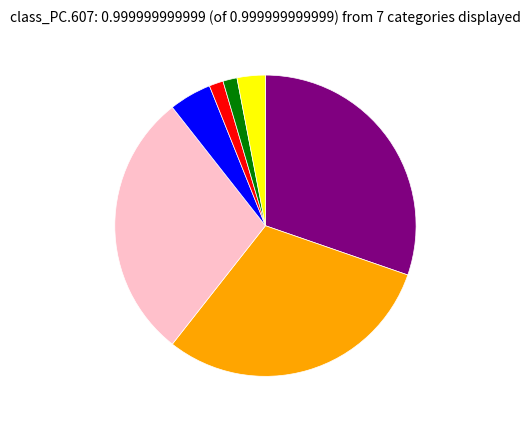

Is there any slice that represents more than half of the pie?

No